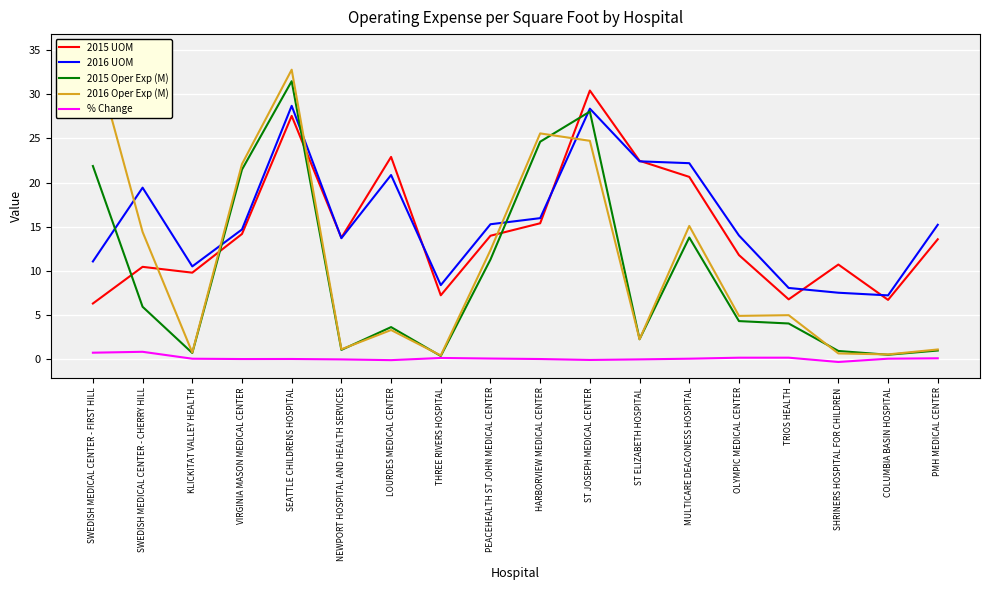

Reading left to right, what are all the values shown in this chart?

2015 UOM: 6.3	10.5	9.8	14.2	27.6	13.8	22.9	7.2	14.0	15.4	30.4	22.5	20.6	11.8	6.8	10.7	6.7	13.6
2016 UOM: 11.1	19.4	10.5	14.7	28.7	13.7	20.9	8.4	15.3	16.0	28.4	22.4	22.2	14.0	8.1	7.5	7.2	15.2
2015 Oper Exp (M): 21.9	6.0	0.7	21.5	31.5	1.1	3.6	0.4	11.3	24.6	28.0	2.3	13.8	4.3	4.1	0.9	0.5	1.0
2016 Oper Exp (M): 35.0	14.4	0.8	22.1	32.8	1.1	3.3	0.4	12.4	25.6	24.7	2.3	15.1	4.9	5.0	0.7	0.6	1.1
% Change: 0.8	0.9	0.1	0.0	0.0	-0.0	-0.1	0.2	0.1	0.0	-0.1	-0.0	0.1	0.2	0.2	-0.3	0.1	0.1